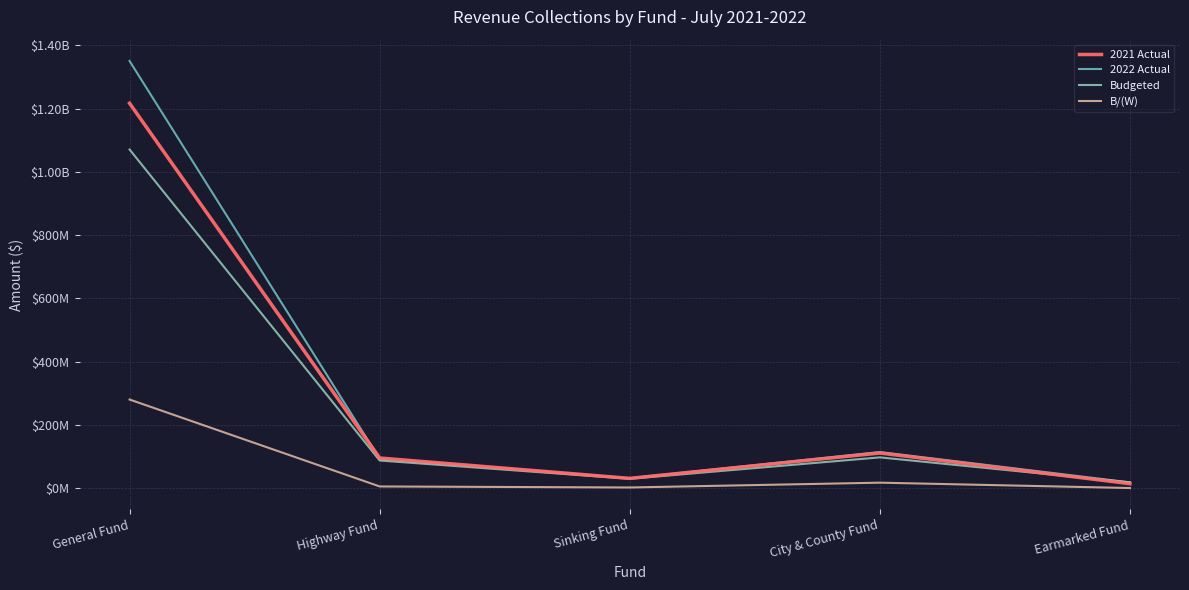

What is the difference between the maximum and minimum values in the Budgeted series?

1053037000